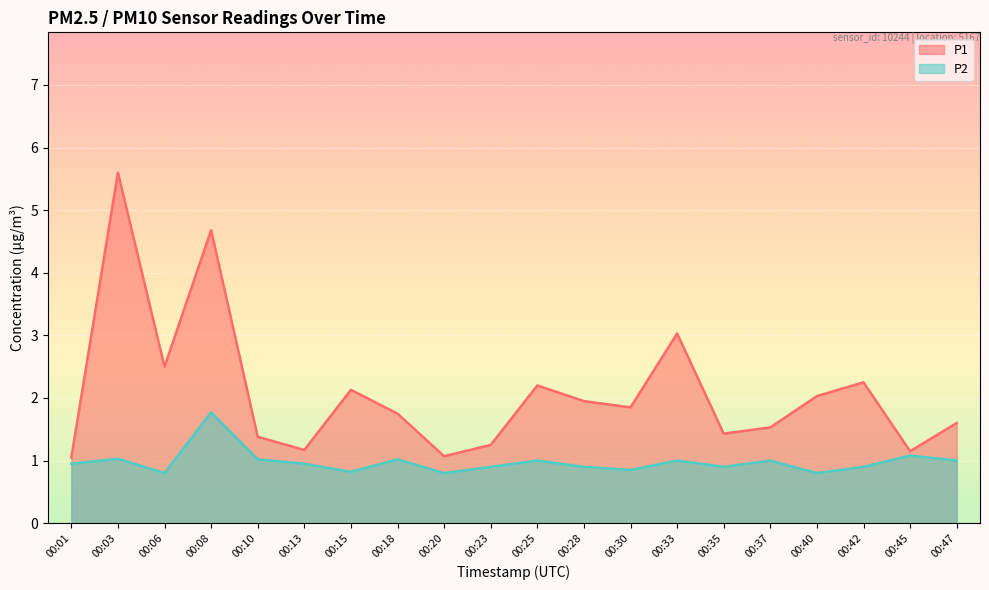

What is the difference between the maximum and minimum values in the P1 series?

4.5